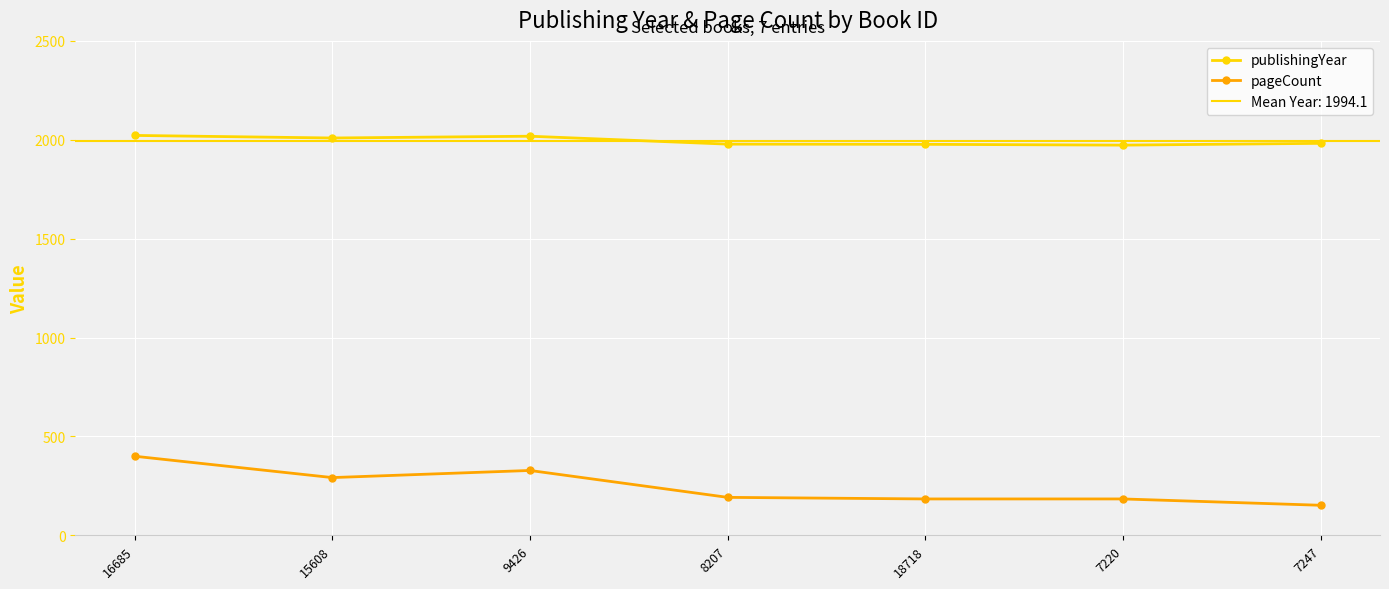

Is it true that publishingYear equals 1973 at 7220?

True